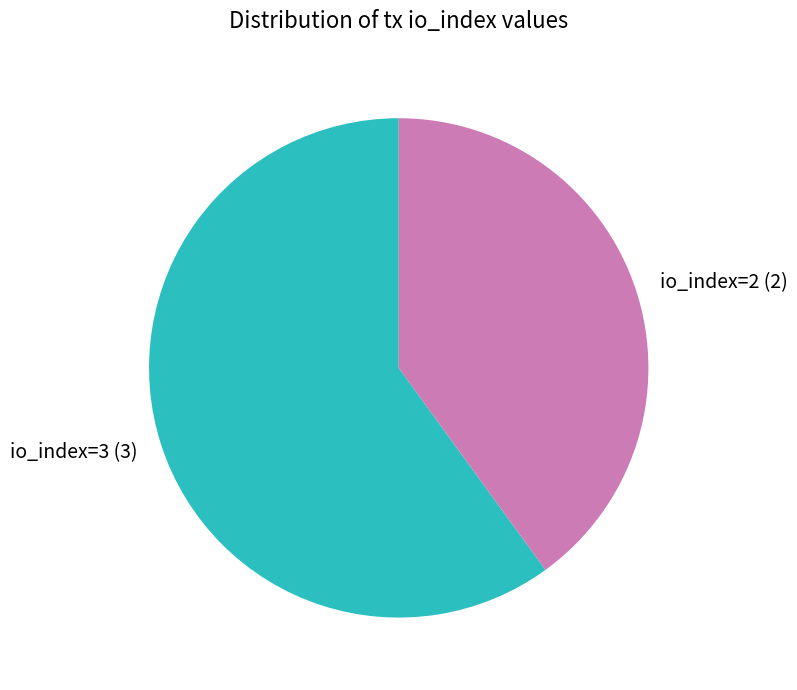

Approximately how many times larger is the value at io_index=2 (2) compared to io_index=3 (3)?

0.7